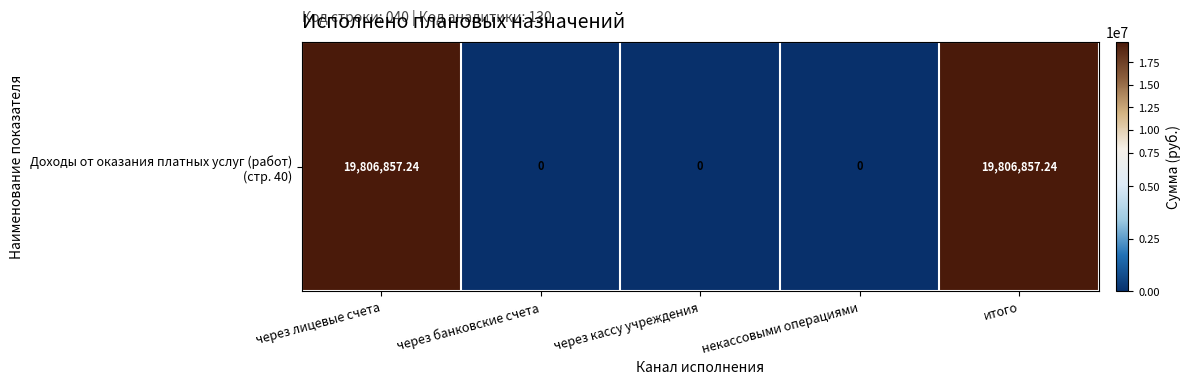

At which label is the value closest to 9903428?

через банковские счета